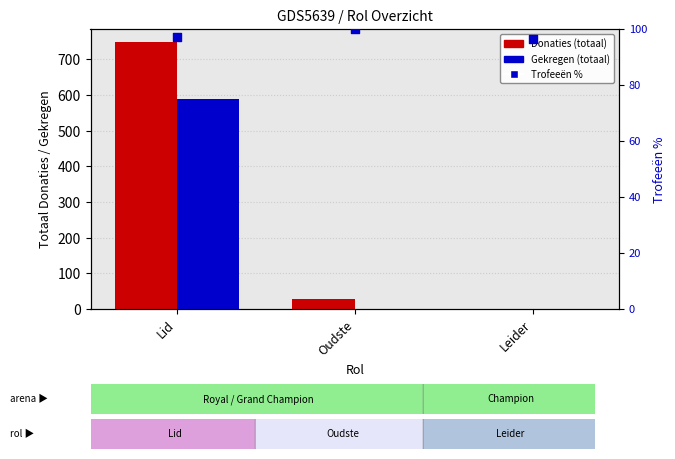

At how many categories does at least one series exceed 419?

1